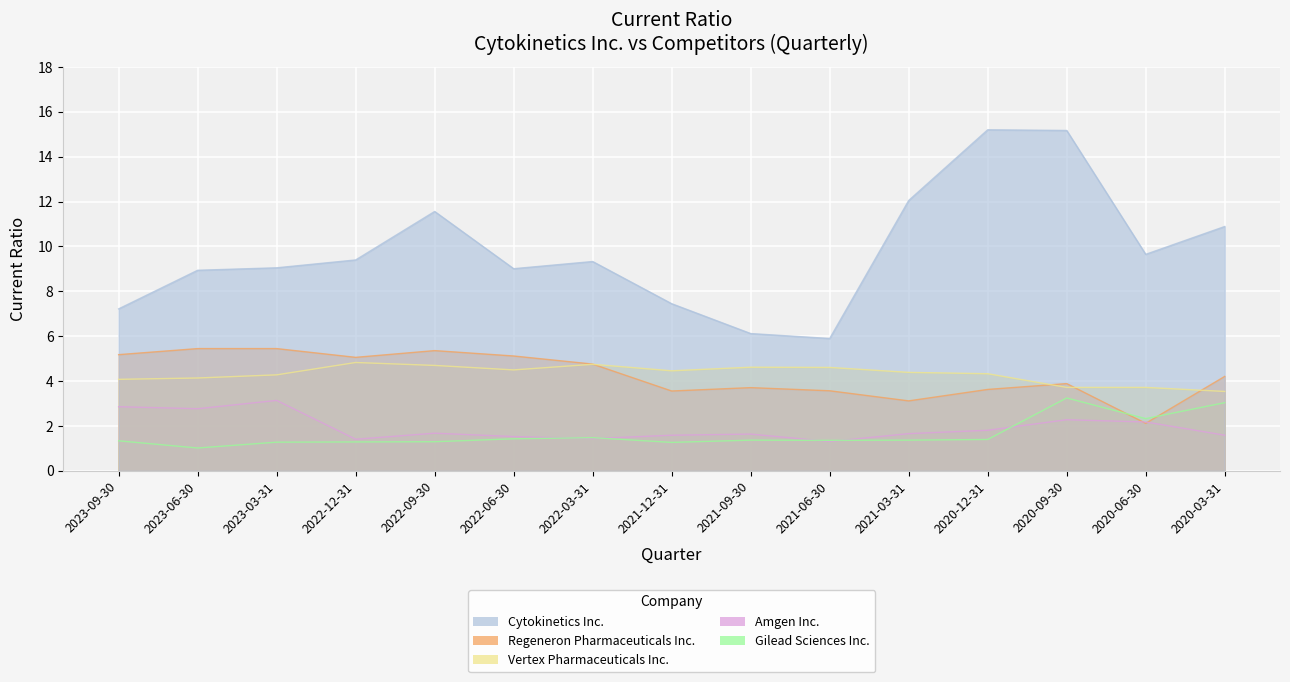

Which has a higher value, 2021-06-30 or 2022-06-30?

2022-06-30